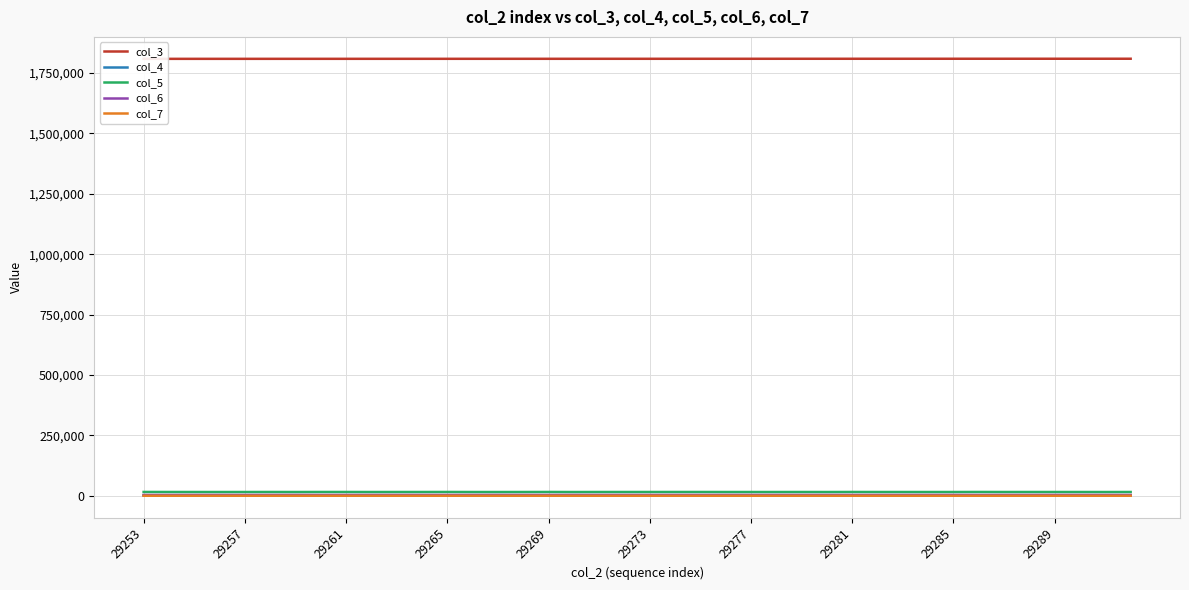

How many interior local peaks does the col_7 series have?

11